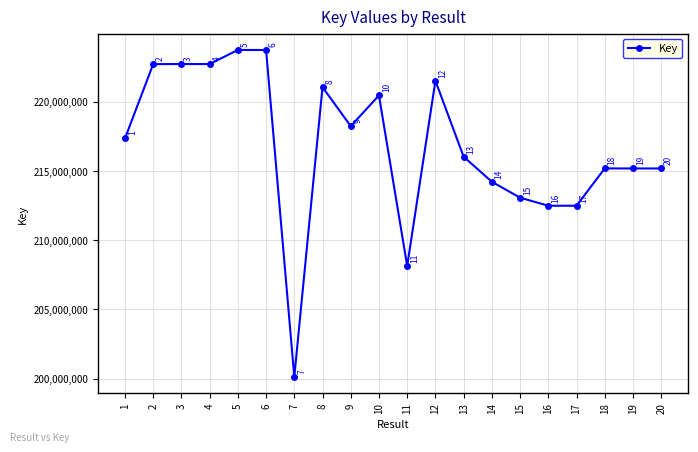

Is it true that the value at 1 is 116328441?

False